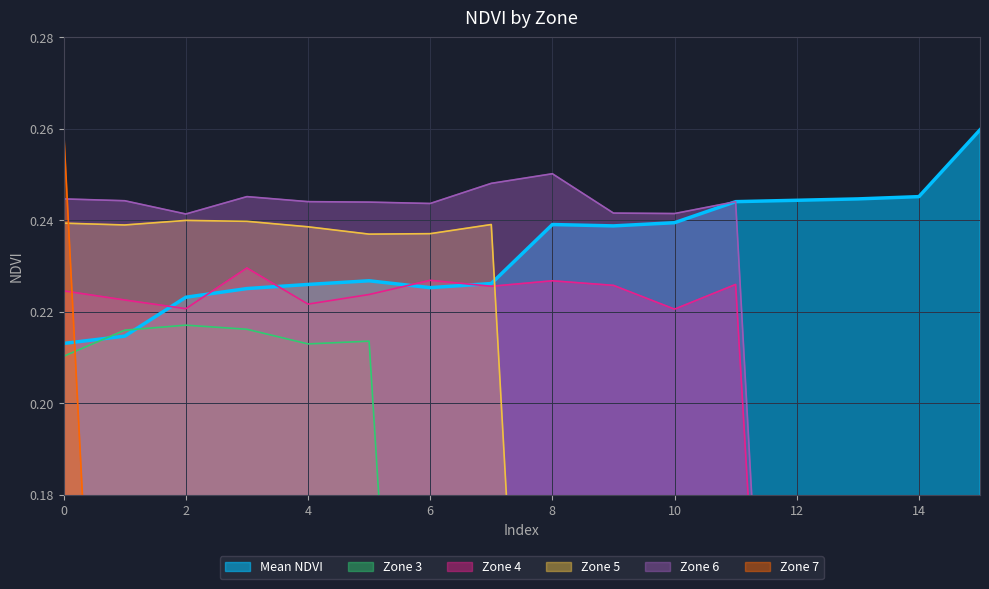

How many data points does each series have?

16